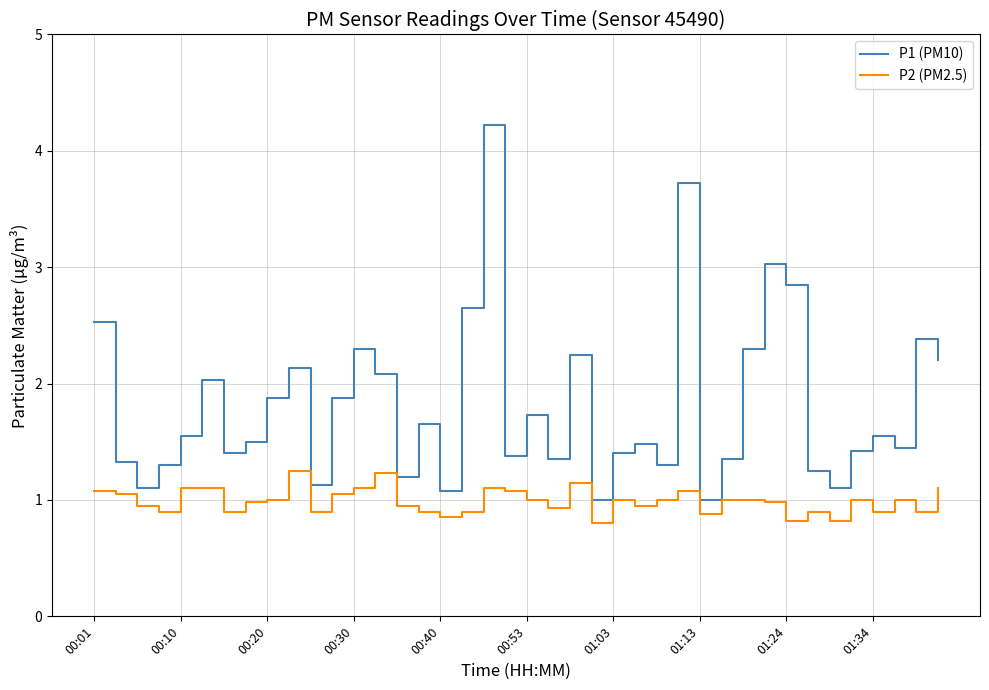

In P1 (PM10), how many points are higher than both neighbors (excluding endpoints)?

12